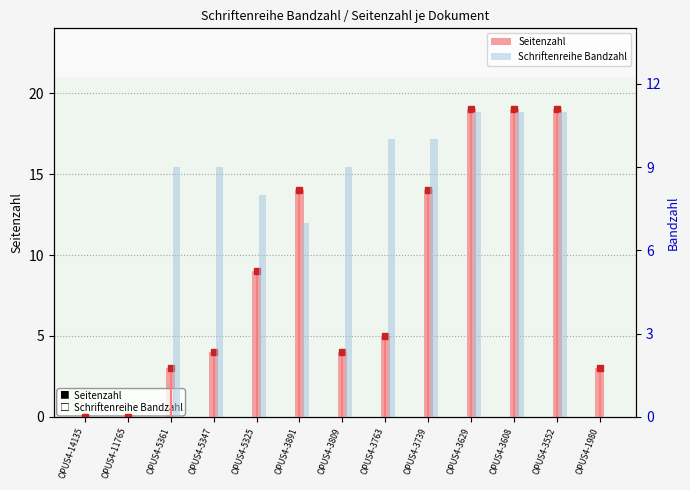

What is the sum of the Schriftenreihe Bandzahl values at OPUS4-5325 and OPUS4-5347?

17